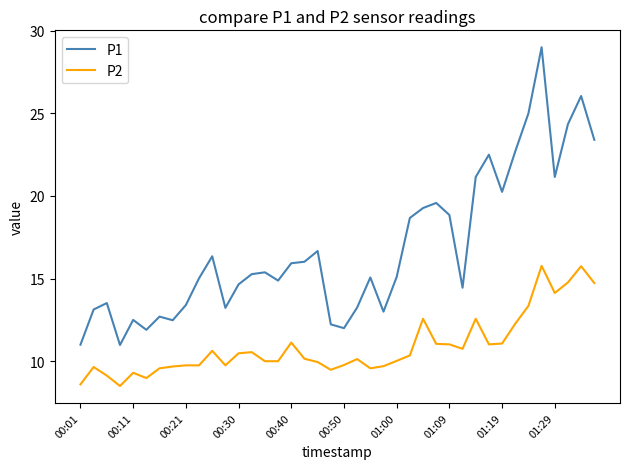

Which series has the largest total across all categories?

P1